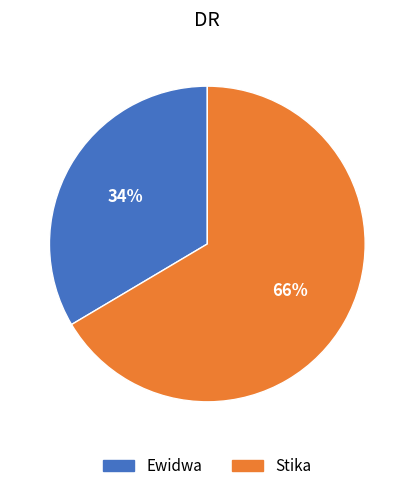

Between Ewidwa and Stika, which is larger?

Stika